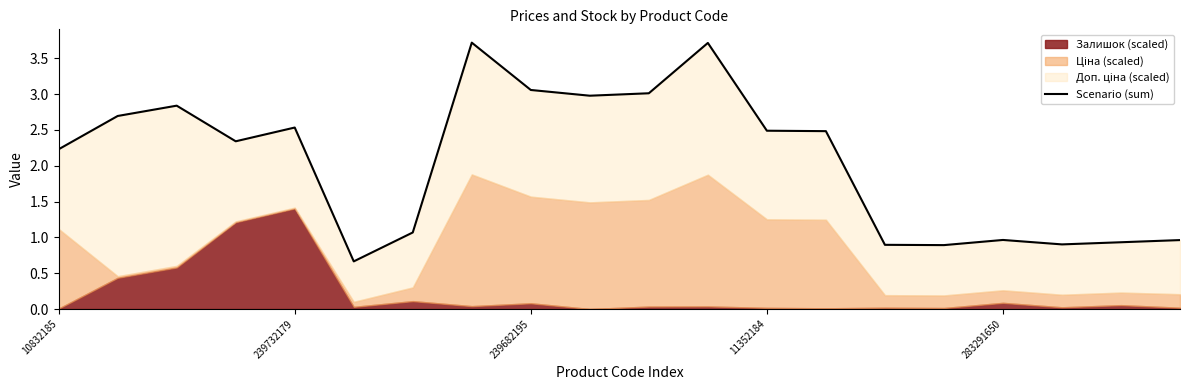

Rank the categories by value from lowest to highest.

5, 15, 14, 17, 18, 19, 16, 6, 10832185, 11352184, 13, 12, 283291650, 239732179, 239682195, 9, 10, 8, 11, 7